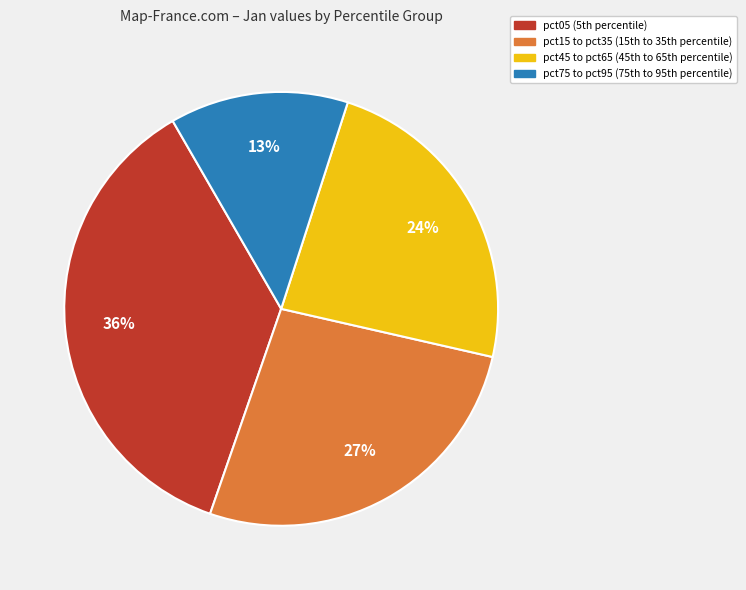

Does any single category account for the majority?

No